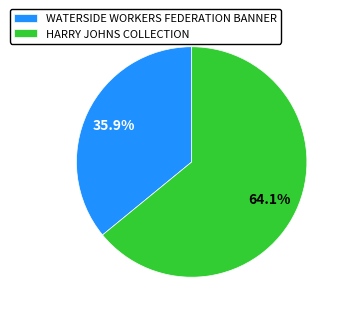

To the nearest percent, what is the average slice percentage?

50%